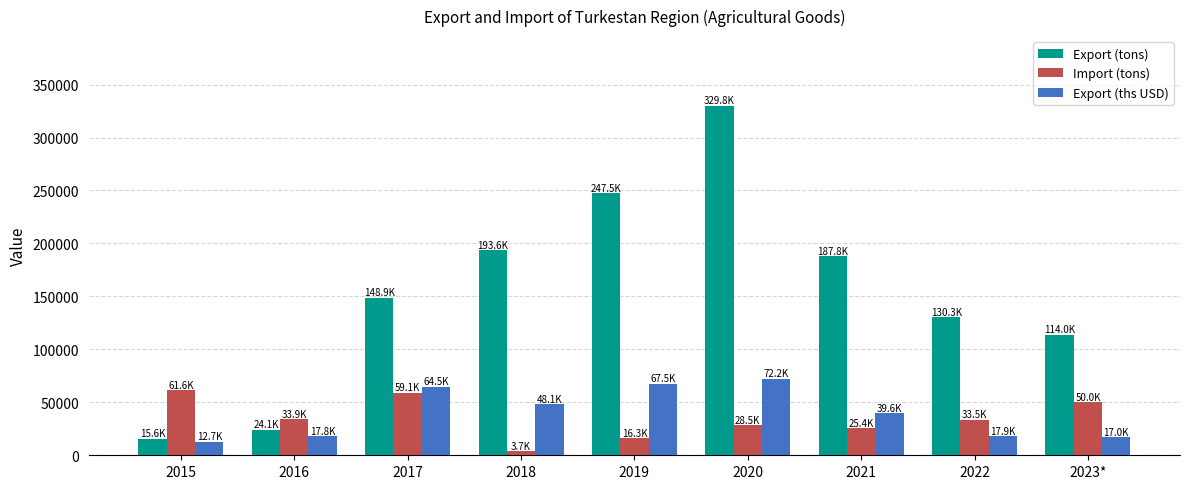

What is the difference between the Import (tons) values at 2015 and 2023*?

11617.6